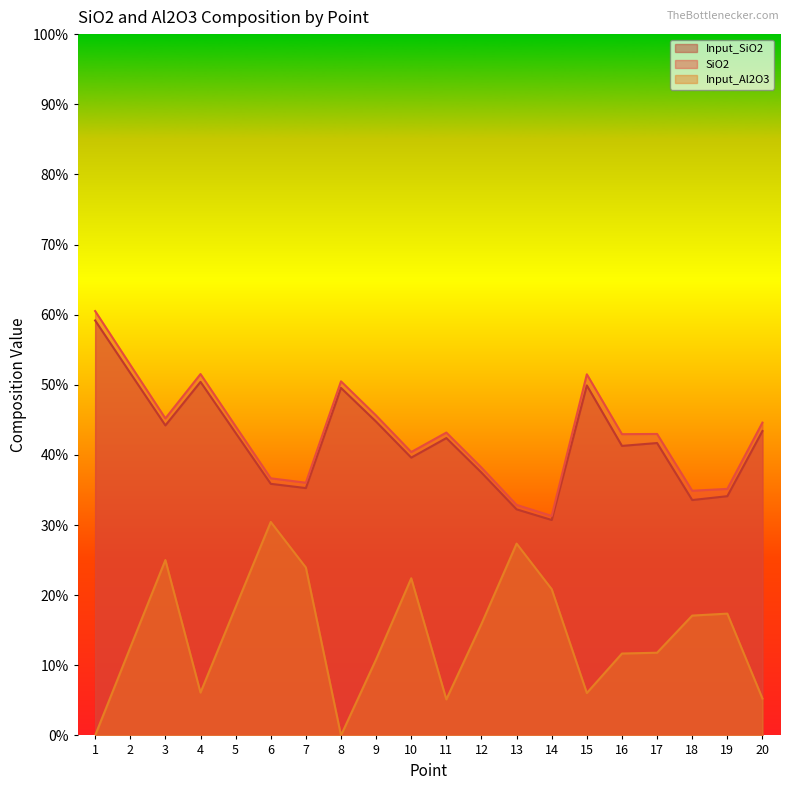

Which series has the largest total across all categories?

SiO2